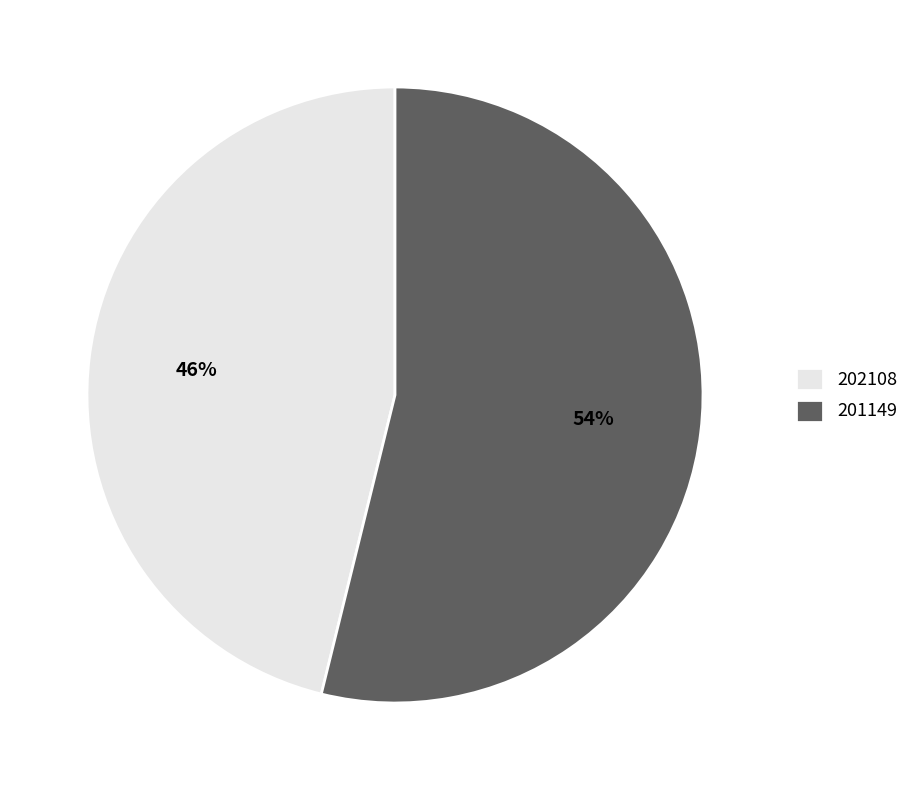

Between 202108 and 201149, which is larger?

201149